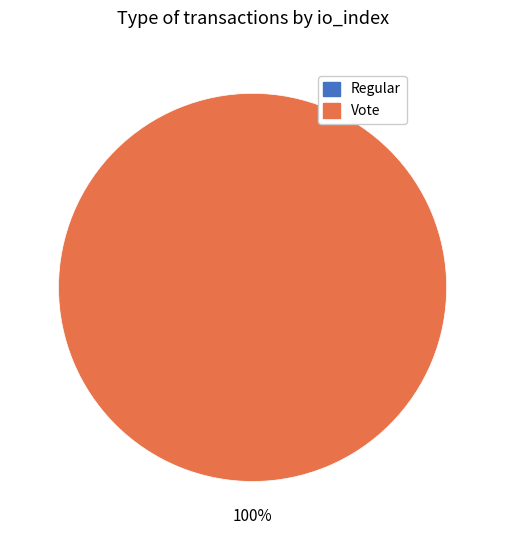

What is the smallest slice in the pie chart?

Regular